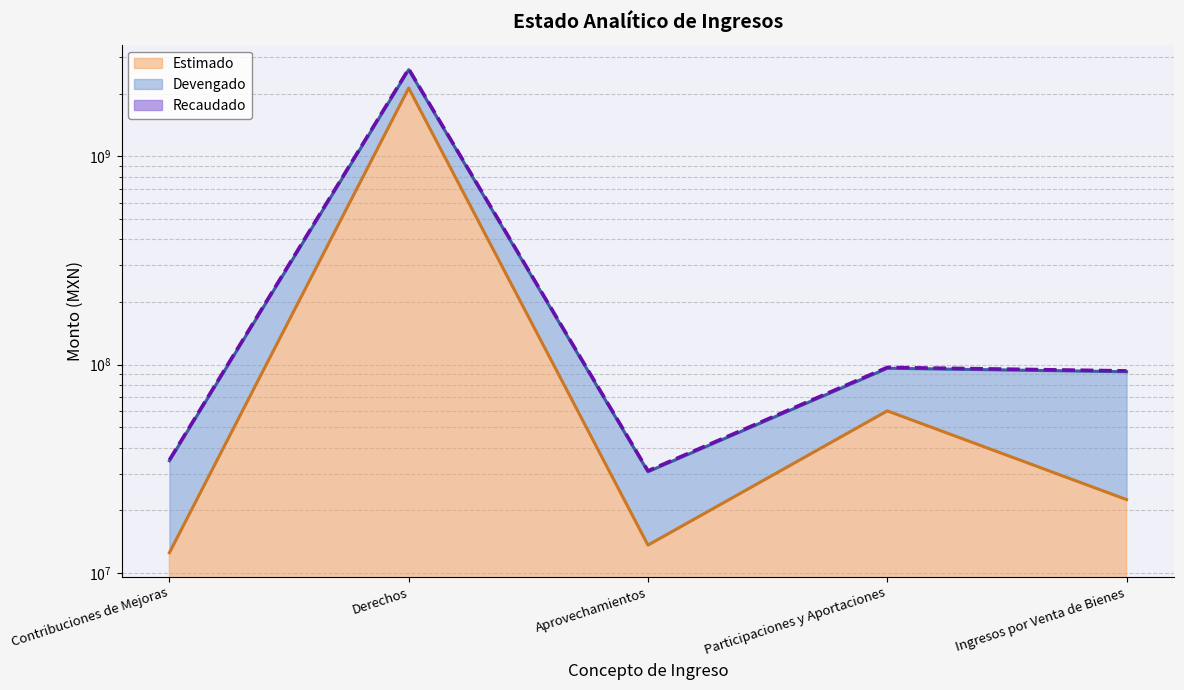

Which series has the largest range (max minus min)?

Recaudado